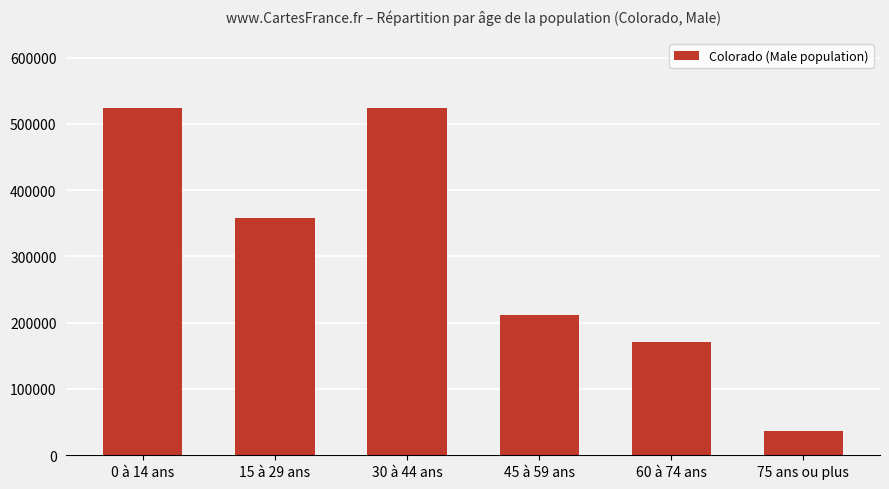

Are the bars horizontal?

No